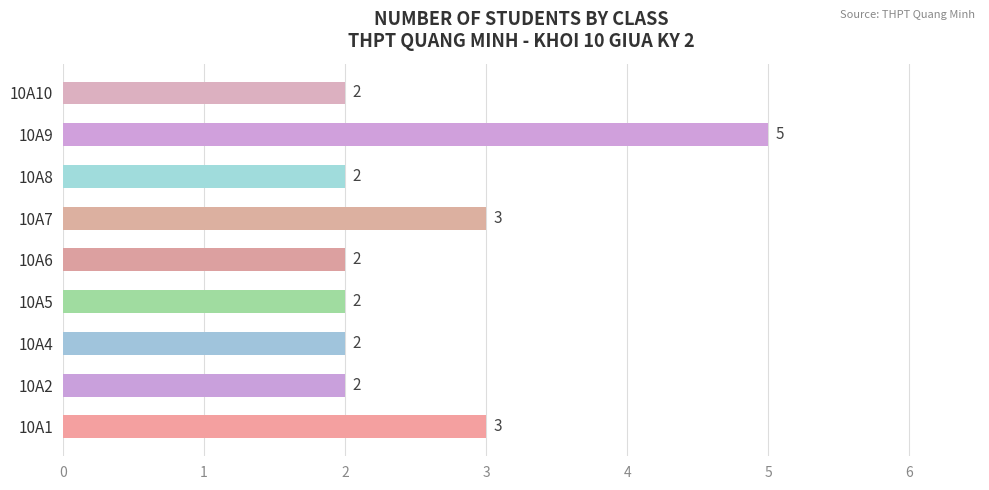

Reading bottom to top, transcribe all the data shown in this chart.

10A1=3	10A2=2	10A4=2	10A5=2	10A6=2	10A7=3	10A8=2	10A9=5	10A10=2